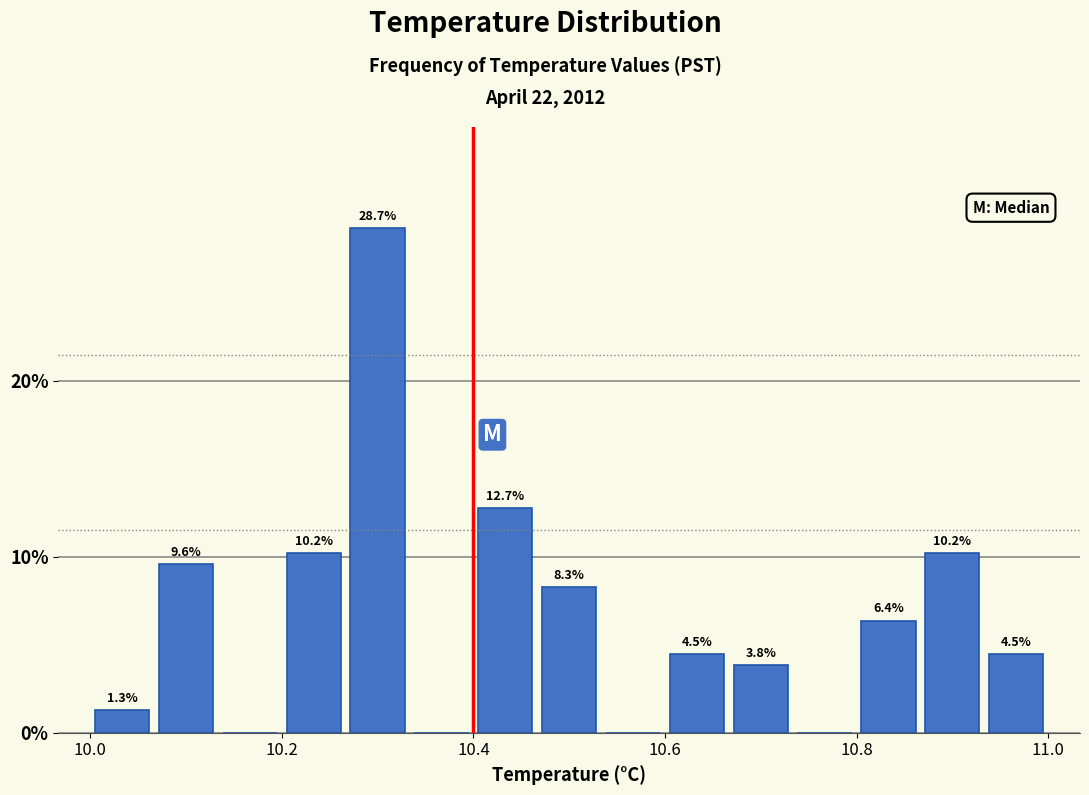

Read against the x-axis, roughly where is the centre of the tallest bar?

10.30